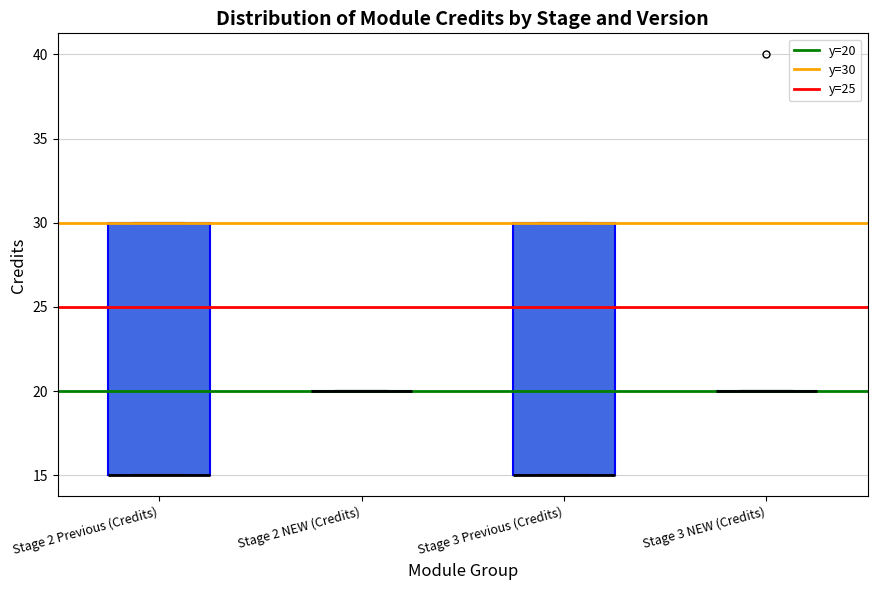

Reading left to right, read every box against the y-axis: the position of its median line, the range the box covers, and the ends of its whiskers. The values are not printed on the chart, so give them approximately, as read against the axis.

Stage 2 Previous (Credits): median 15 (drawn on the box's lower edge), box 15 to 30, whiskers 15 to 30
Stage 2 NEW (Credits): box collapsed to a line at 20, whiskers 20 to 20
Stage 3 Previous (Credits): median 15 (drawn on the box's lower edge), box 15 to 30, whiskers 15 to 30
Stage 3 NEW (Credits): box collapsed to a line at 20, whiskers 20 to 20